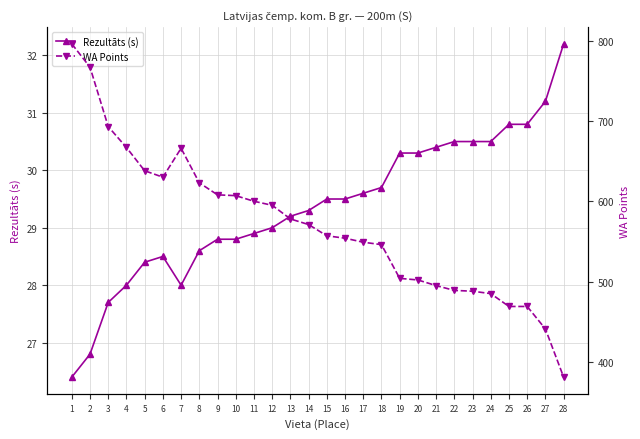

What are all the series names shown in the legend?

Rezultāts (s), WA Points